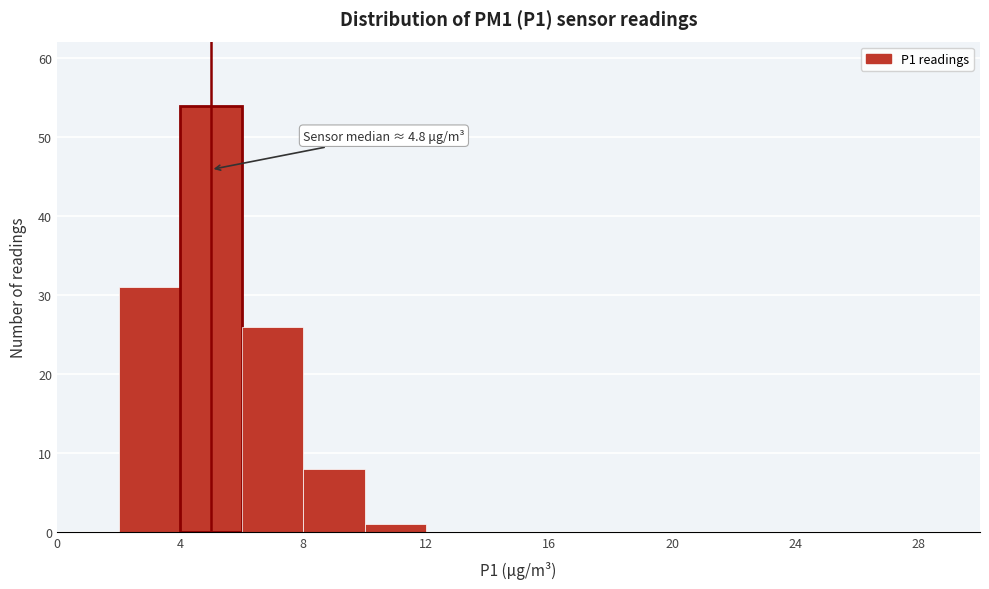

Over which range of the x-axis is the bar tallest?

4 to 6